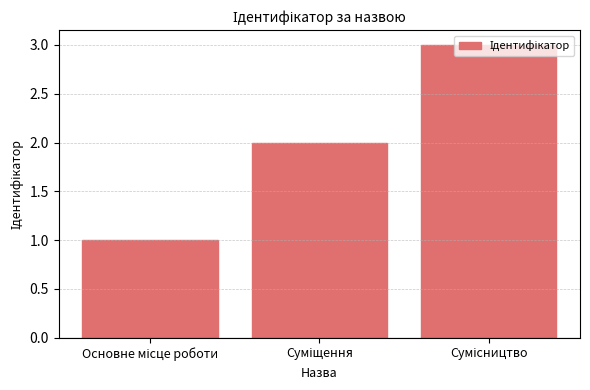

What is the value of the 2nd bar from the left?

2